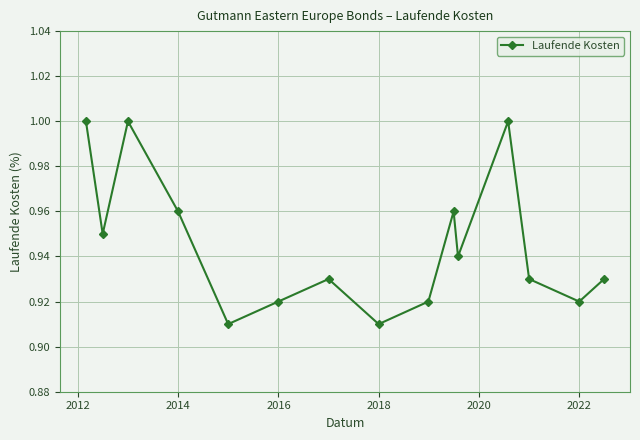

How many points are lower than both their immediate neighbors (excluding endpoints)?

5